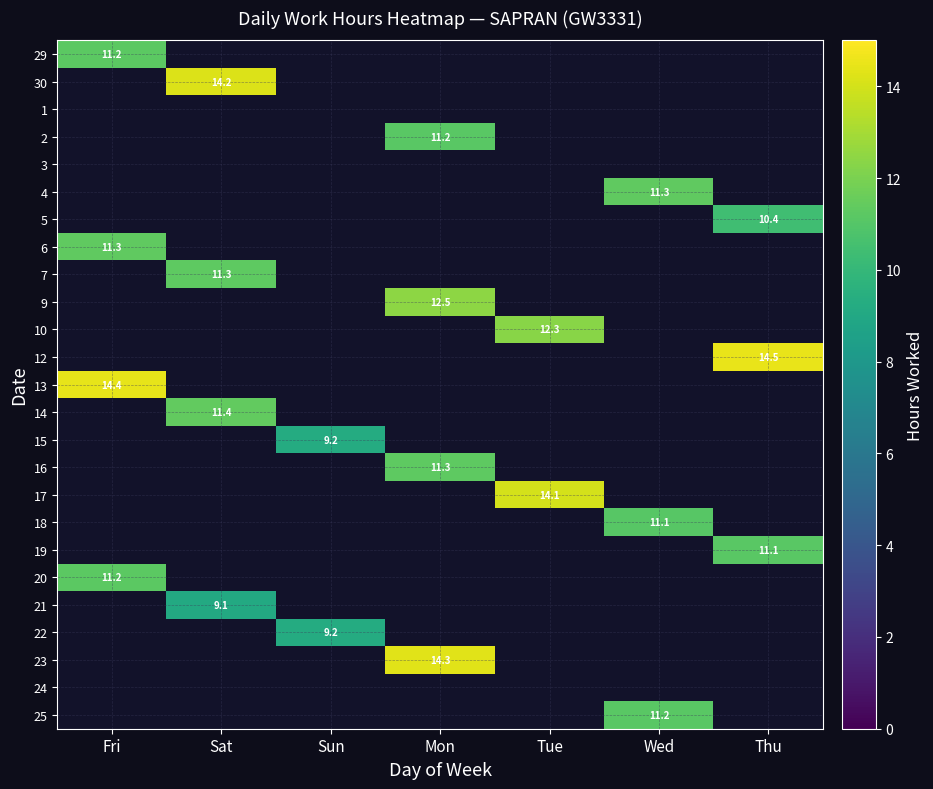

Which label corresponds to the largest value in the chart?

Thu